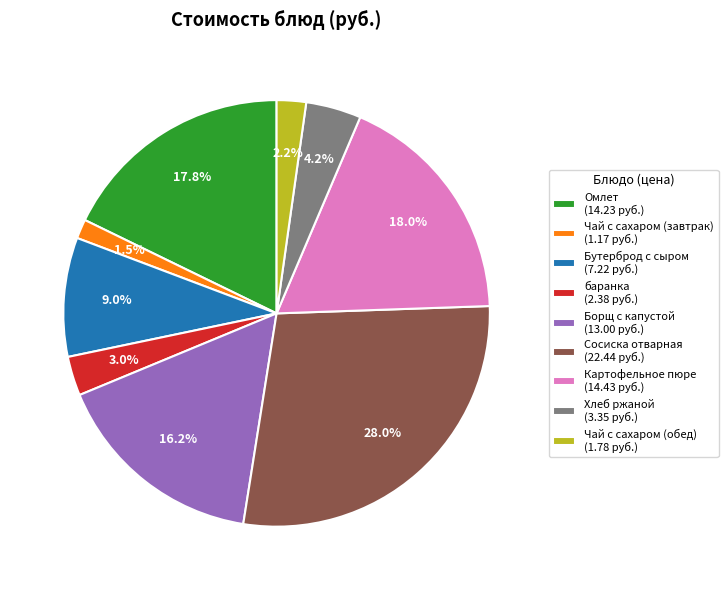

True or false: Сосиска отварная accounts for 28% of the total.

True